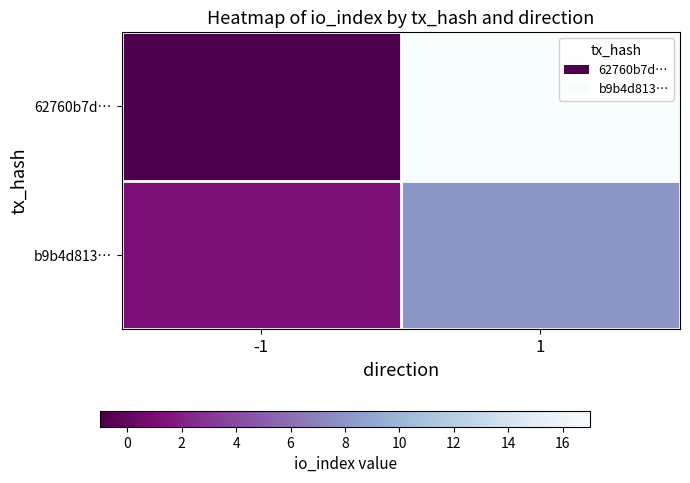

How many series are shown in this chart?

2